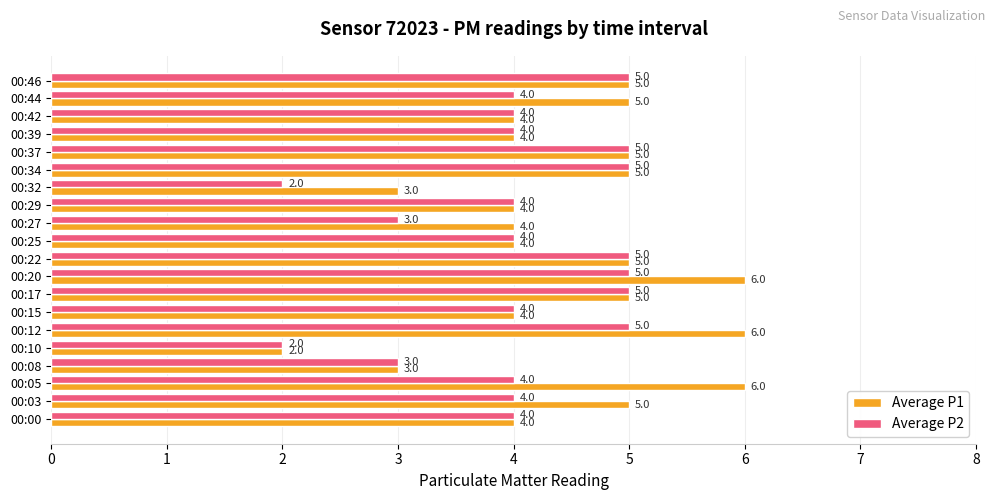

What is the greatest value displayed?

6